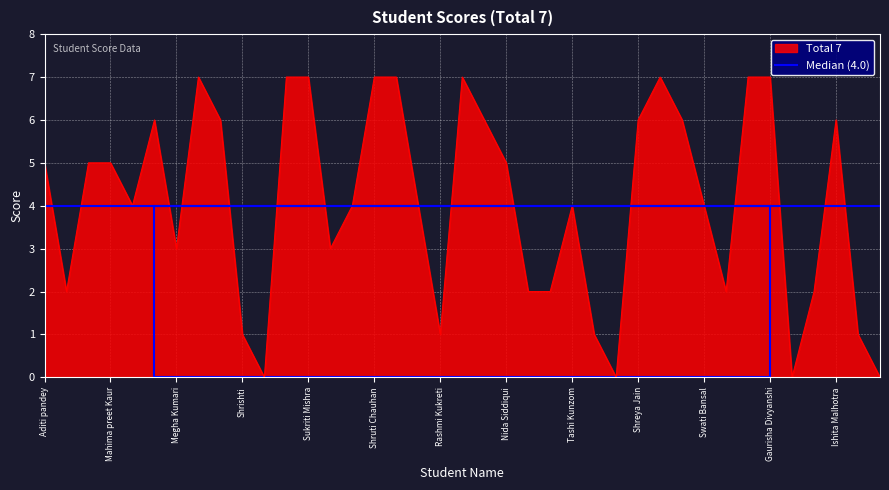

List the labels in order of value, largest first.

Rashi Chabra, Anshika pundir, Sukriti Mishra, Shruti Chauhan, prerna, Shruti Chaudhary, Bipasha Wadhera, Anshika Singh, Gaurisha Divyanshi, Aanchal, Vatika Mangat, Kritika Srivastava, Shreya Jain, Nandini Kaushik, Ishita Malhotra, Aditi pandey, Ayushi Kohli, Mahima preet Kaur, Nida Siddiqui, Mahima Rangwani, Sejal Kagdhi, Sheetal, Tashi Kunzom, Swati Bansal, Megha Kumari, Divya, Arzoo, Sonam Kumari, Isha Sikka, Sakshi, Chanchal Chaudhary, Shrishti, Rashmi Kukreti, Swati, Anjali, Sidhi Jain, Nidhi, Jyoti Gautam, Rashma Khan